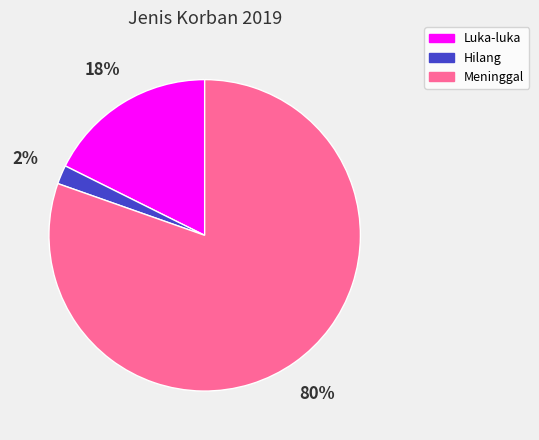

Which has a higher value, Meninggal or Hilang?

Meninggal